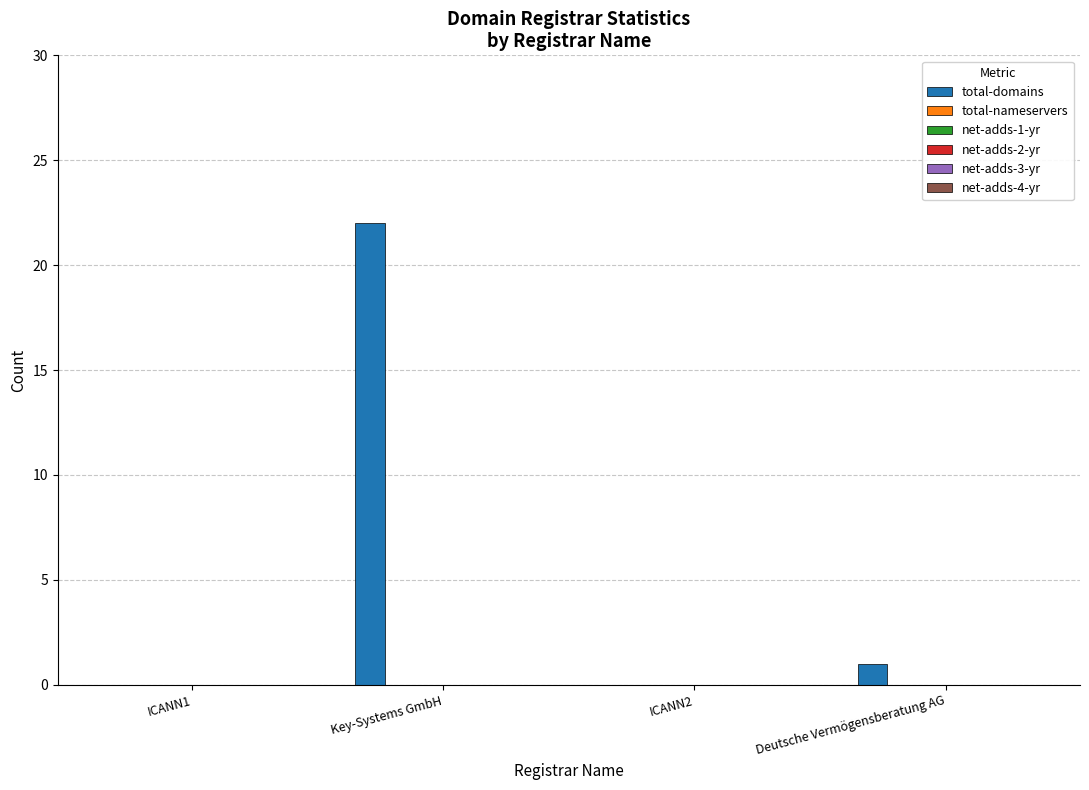

What is the maximum value shown in the chart?

22